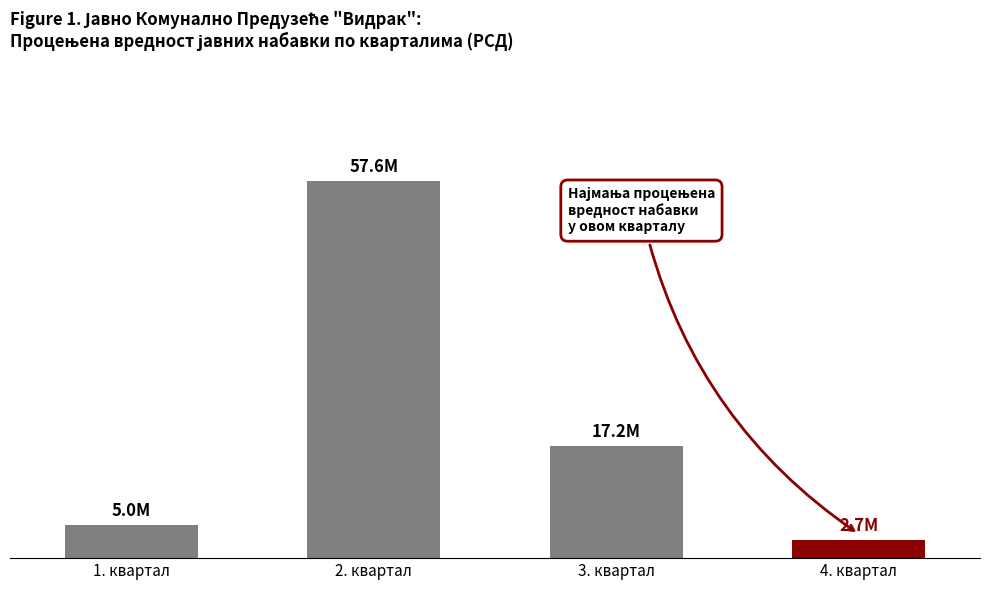

What position from the right is 1. квартал?

4